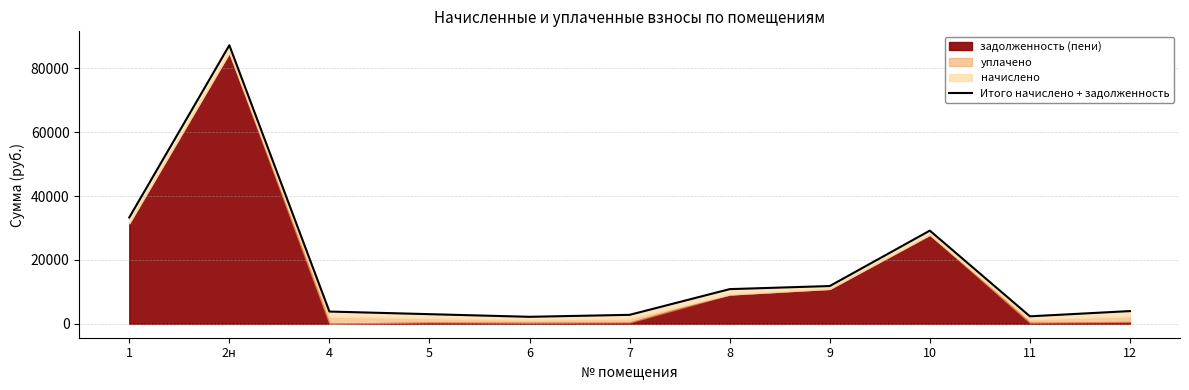

What is the smallest value displayed?

2188.3